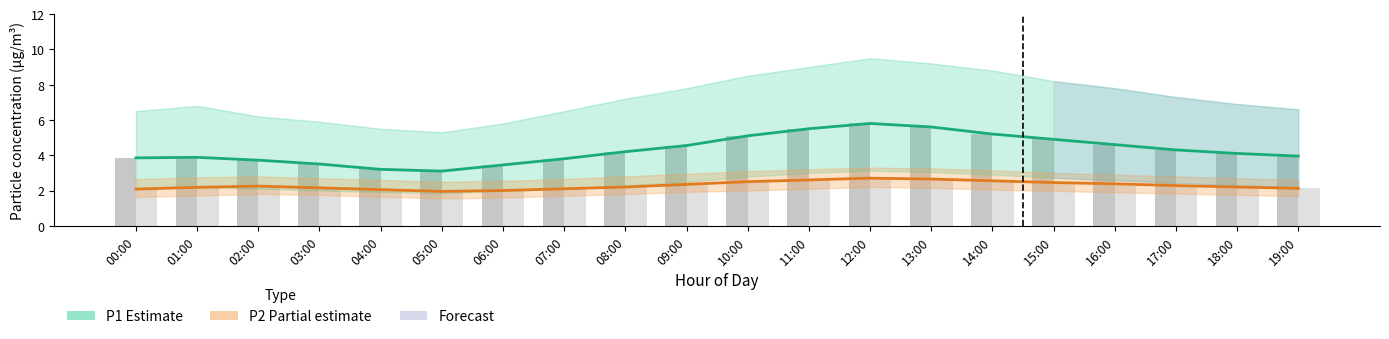

What is the label of the 3rd bar from the left?

02:00